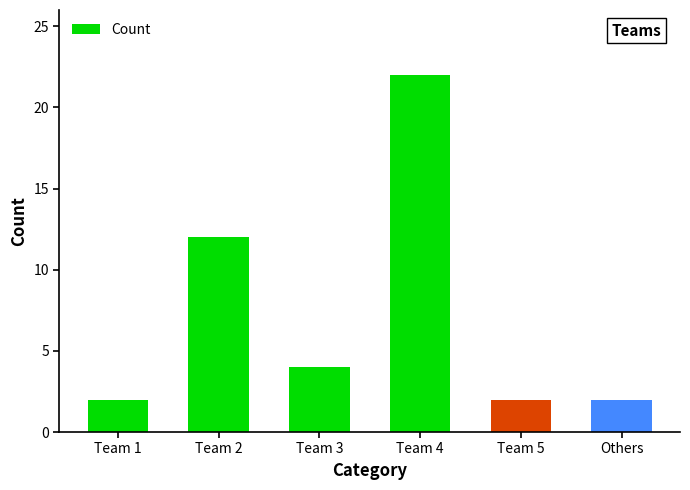

The value at Team 4 is 39. True or false?

False